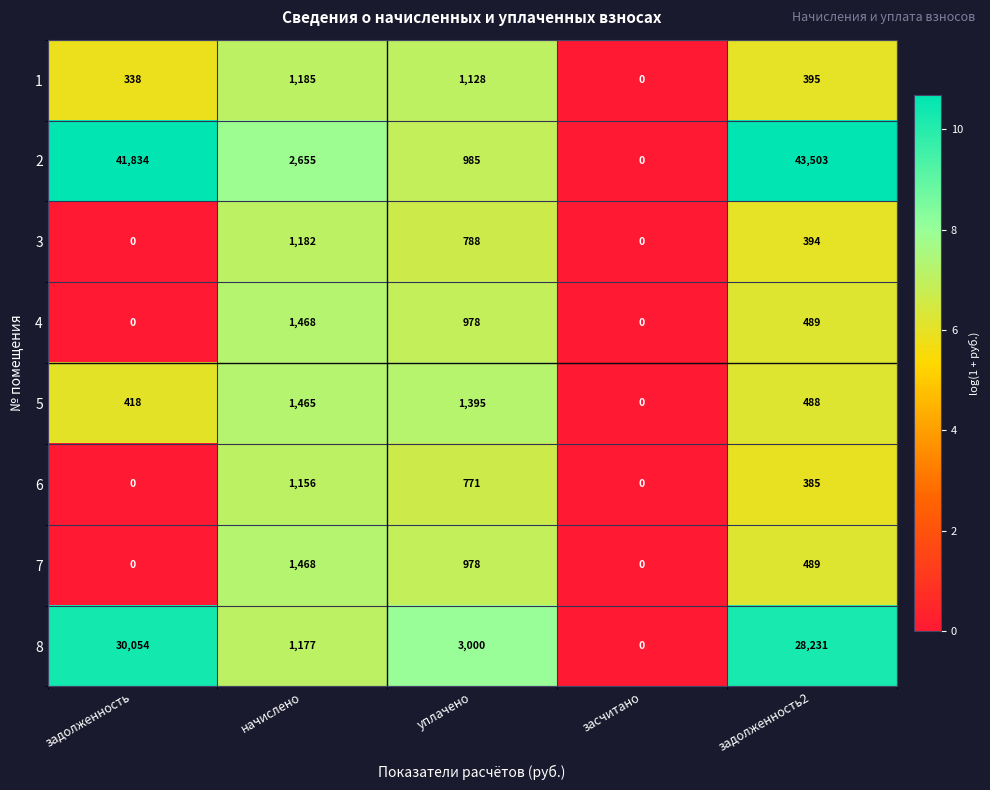

What is the spread (max minus min) of values at начислено?

1499